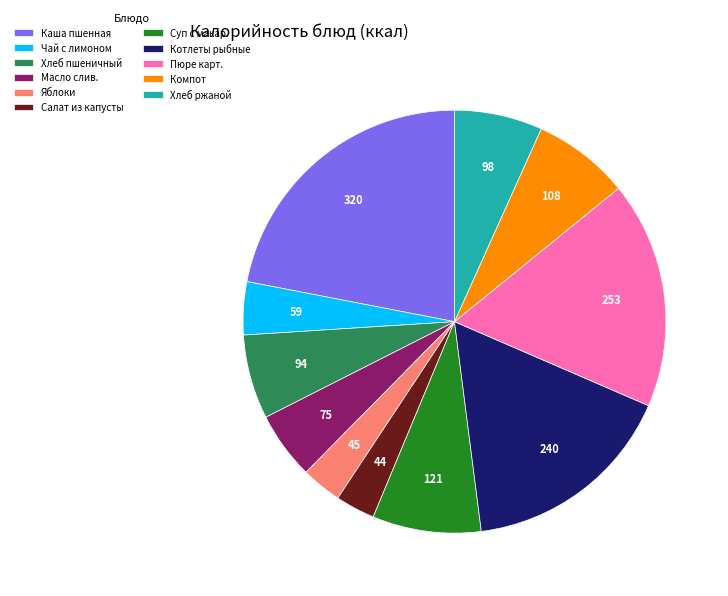

How many slices are in this pie chart?

11